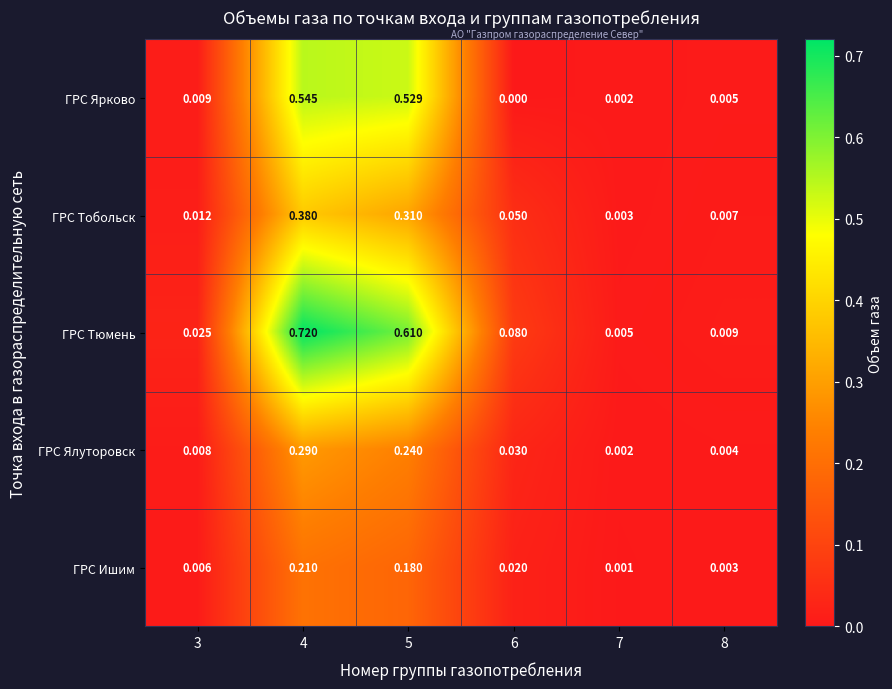

Is the value of ГРС Тобольск at 8 greater than the value of ГРС Ярково at 4?

No